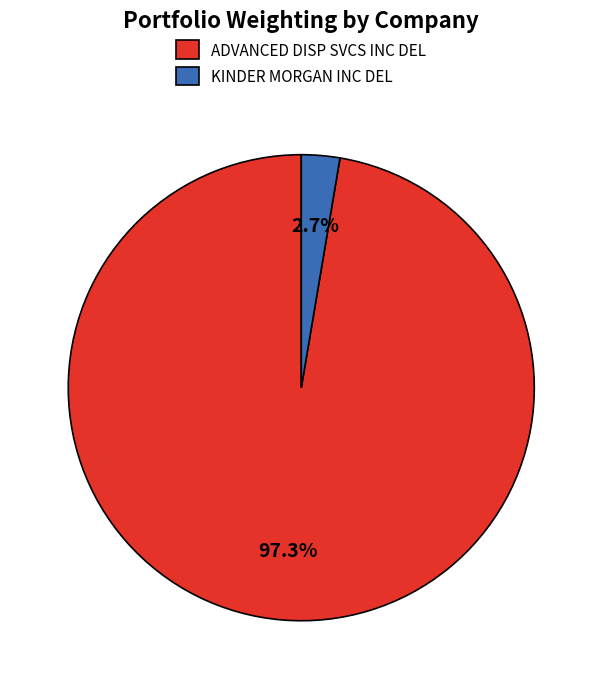

True or false: KINDER MORGAN INC DEL accounts for 10% of the total.

False